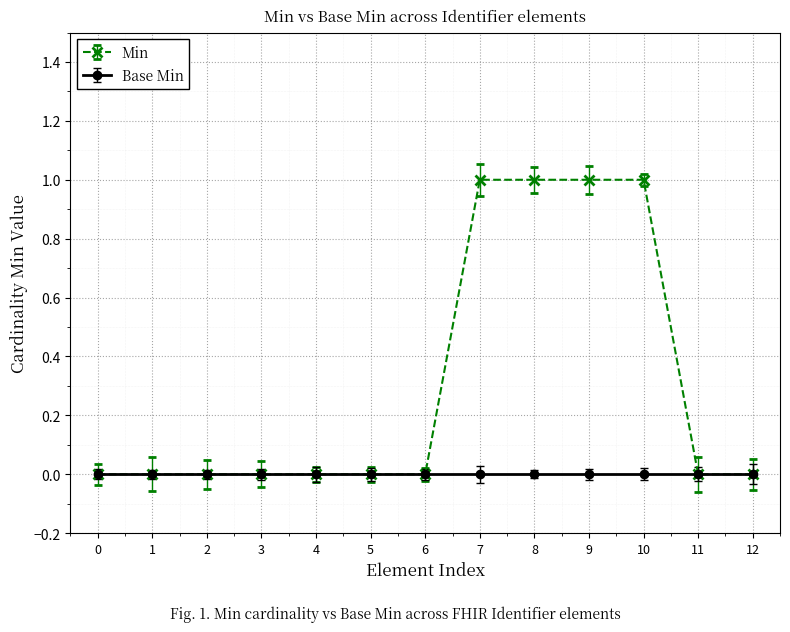

Rank the series by their average value, from lowest to highest.

Base Min, Min